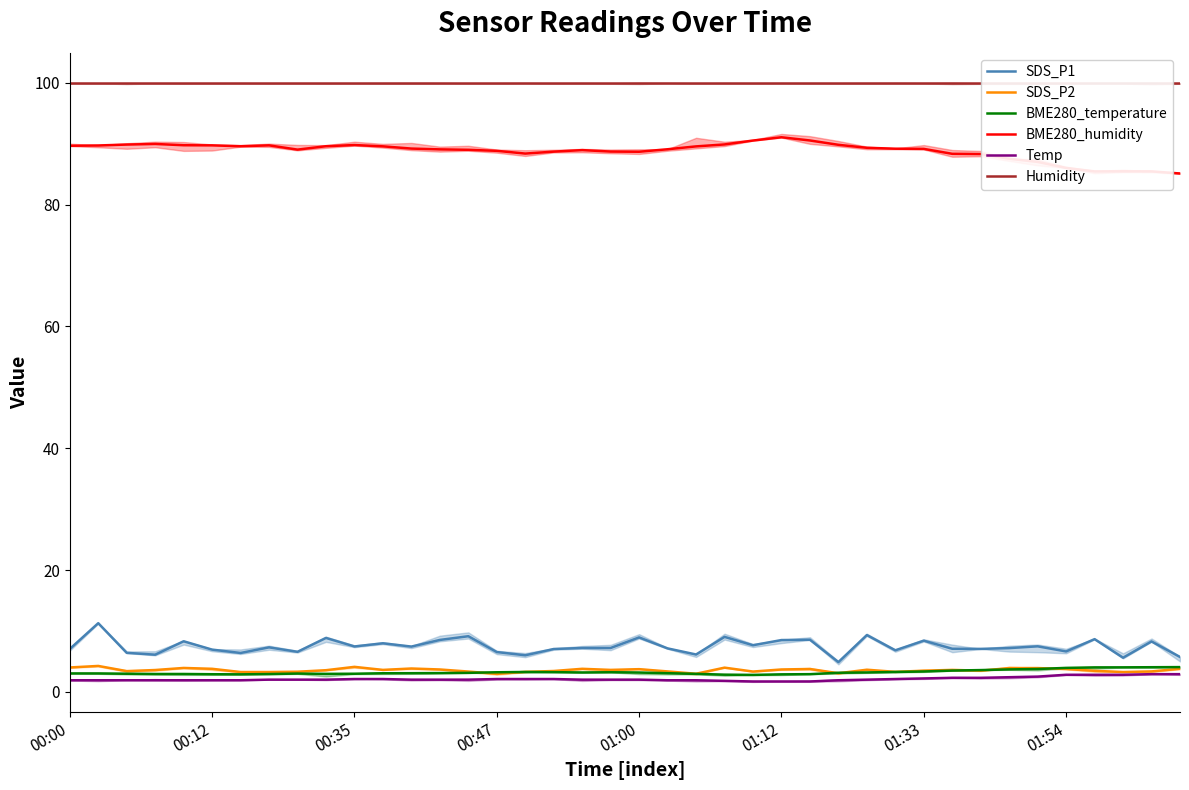

True or false: Temp has a value of 2.1 at 00:47.

True